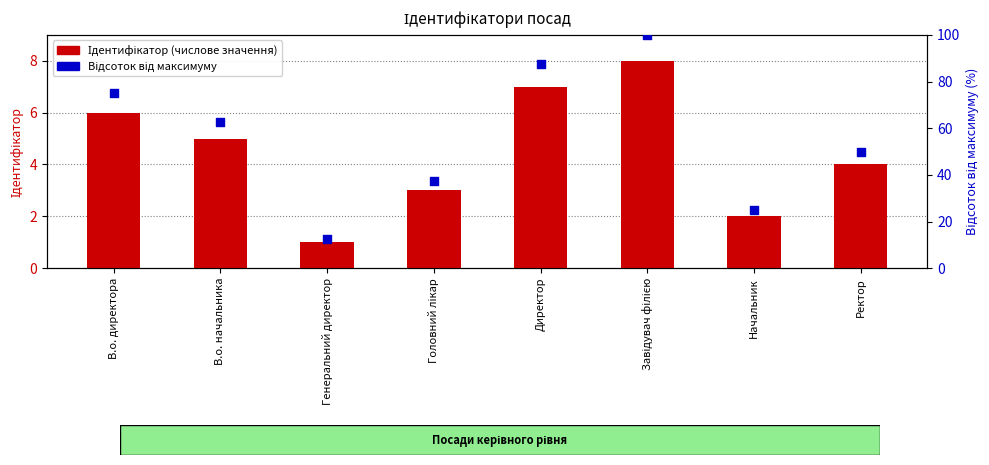

At how many categories does at least one series exceed 24?

7